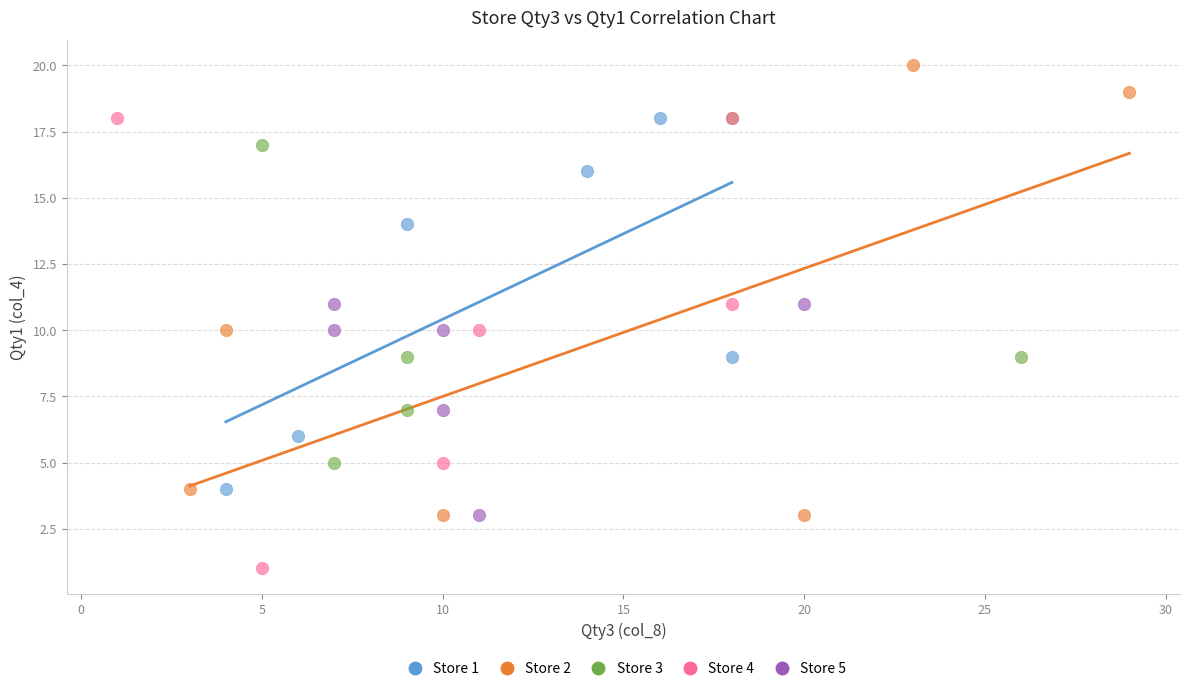

What are all the series names shown in the legend?

Store 1, Store 2, Store 3, Store 4, Store 5